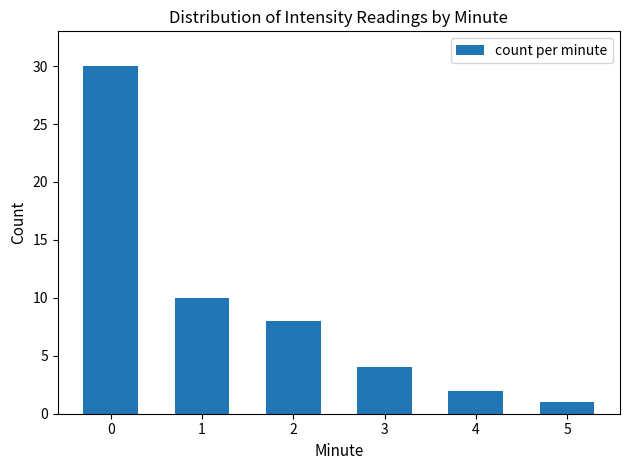

Reading left to right, what are all the values shown in this chart?

0=30	1=10	2=8	3=4	4=2	5=1